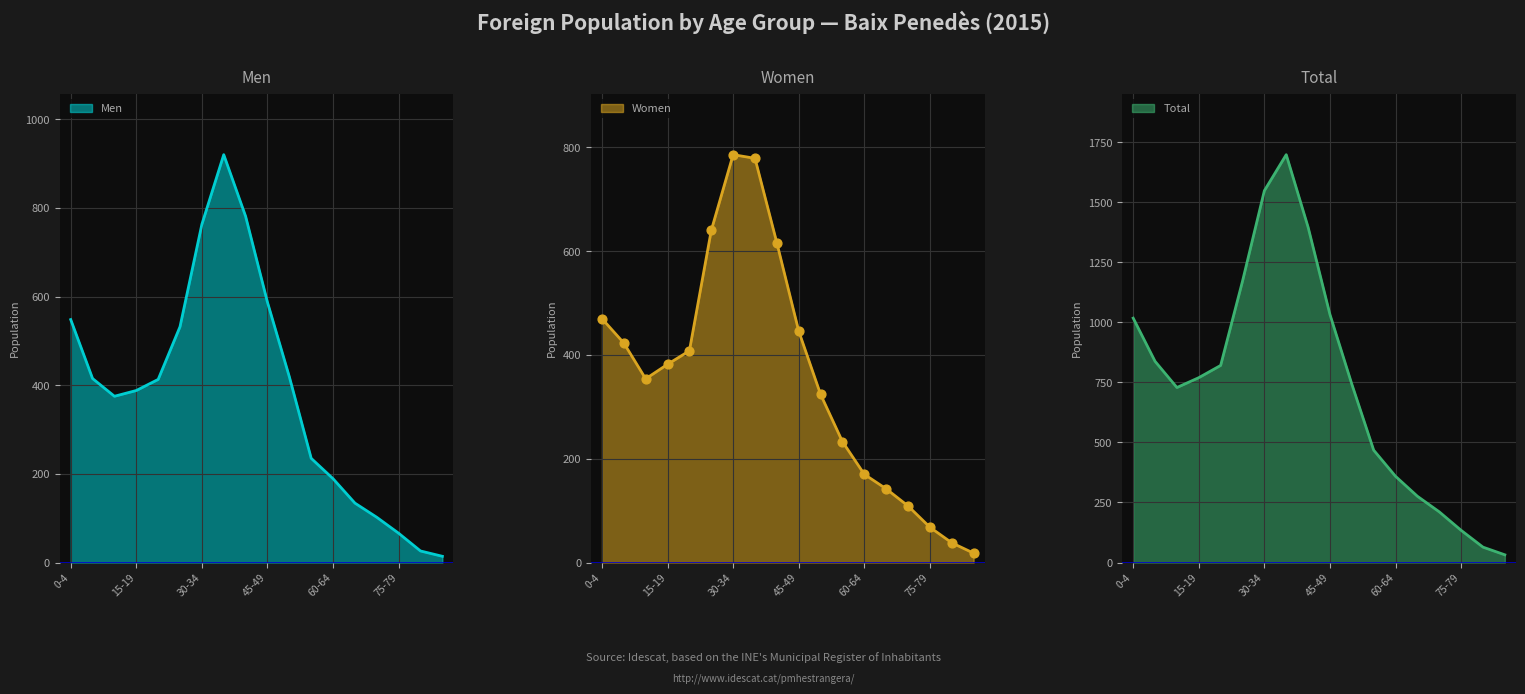

At how many categories does at least one series exceed 1200?

3